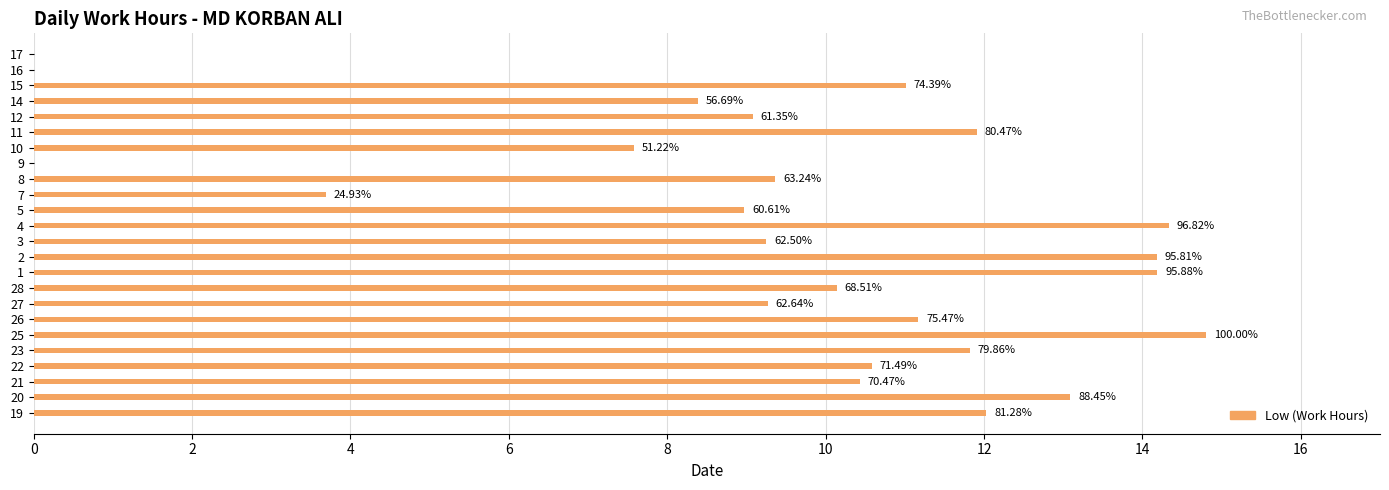

At which category does the chart reach its minimum across all series?

9